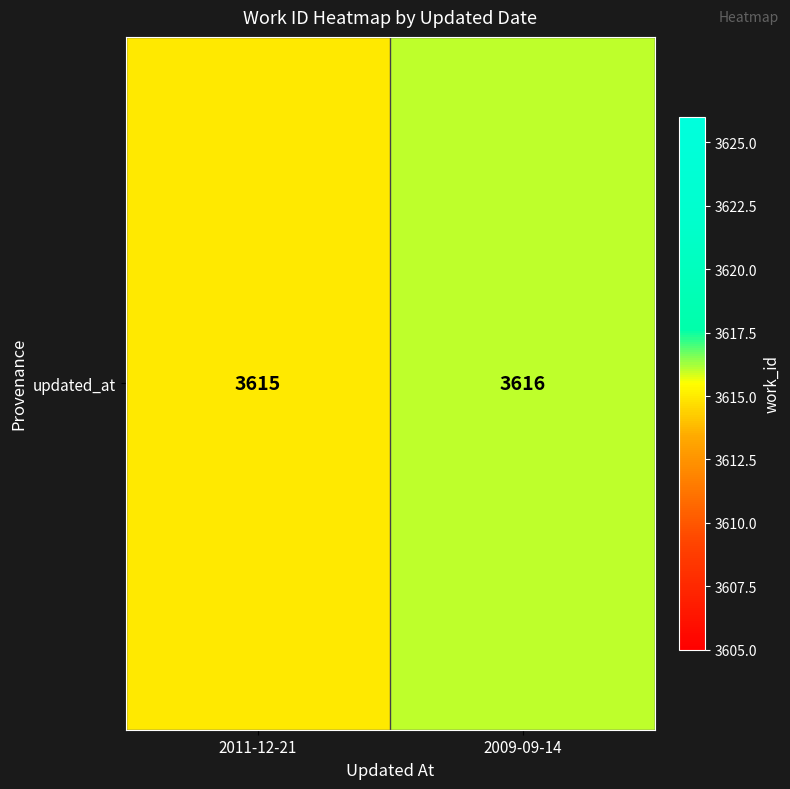

What is the sum of the values at 2009-09-14 and 2011-12-21?

7231